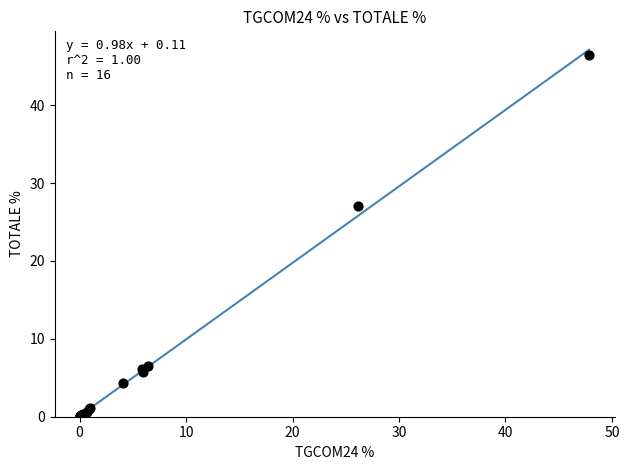

What Y value in the scatter plot is closest to 23?

27.0